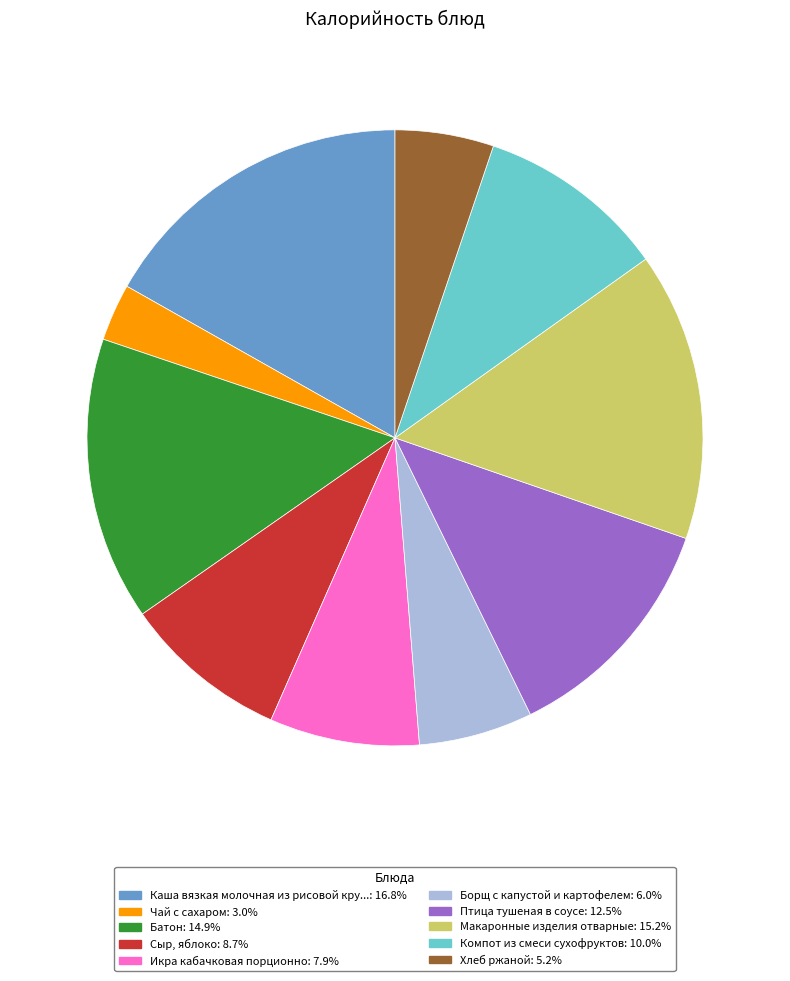

Is there any slice that represents more than half of the pie?

No